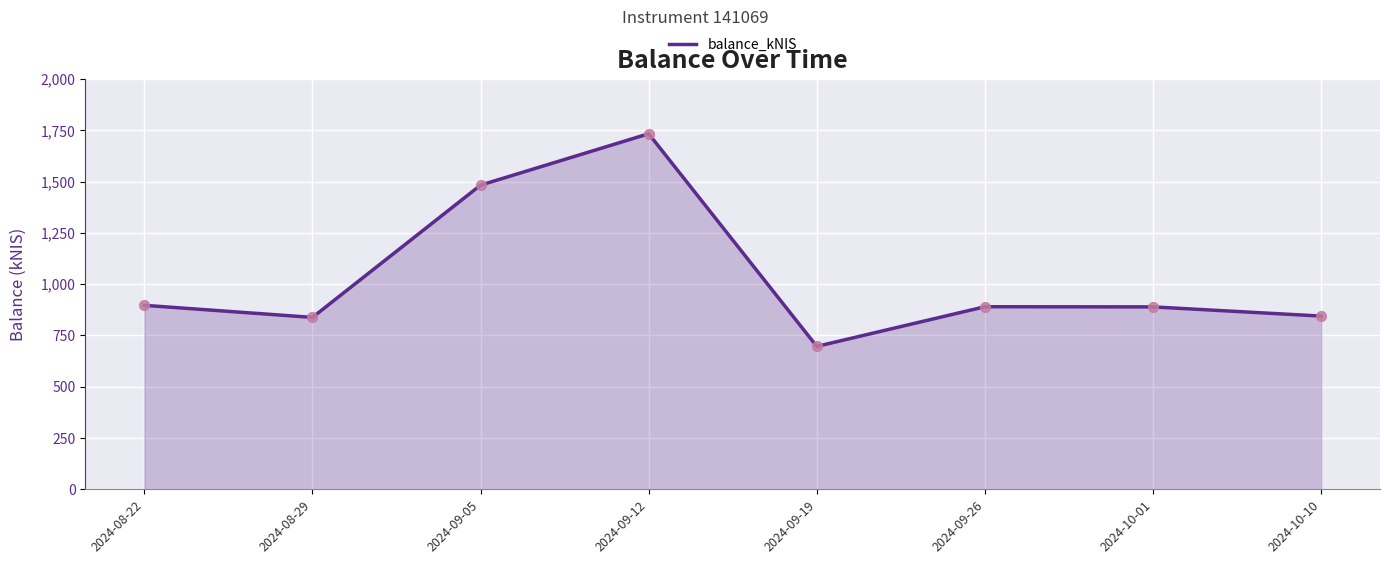

What is the change in value from 2024-09-05 to 2024-09-19?

-786.3